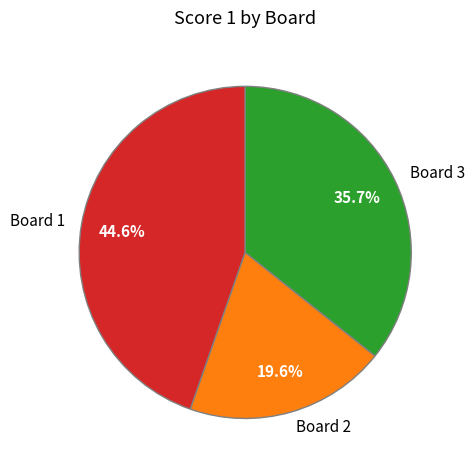

What percentage is the Board 2 slice, to the nearest percent?

20%